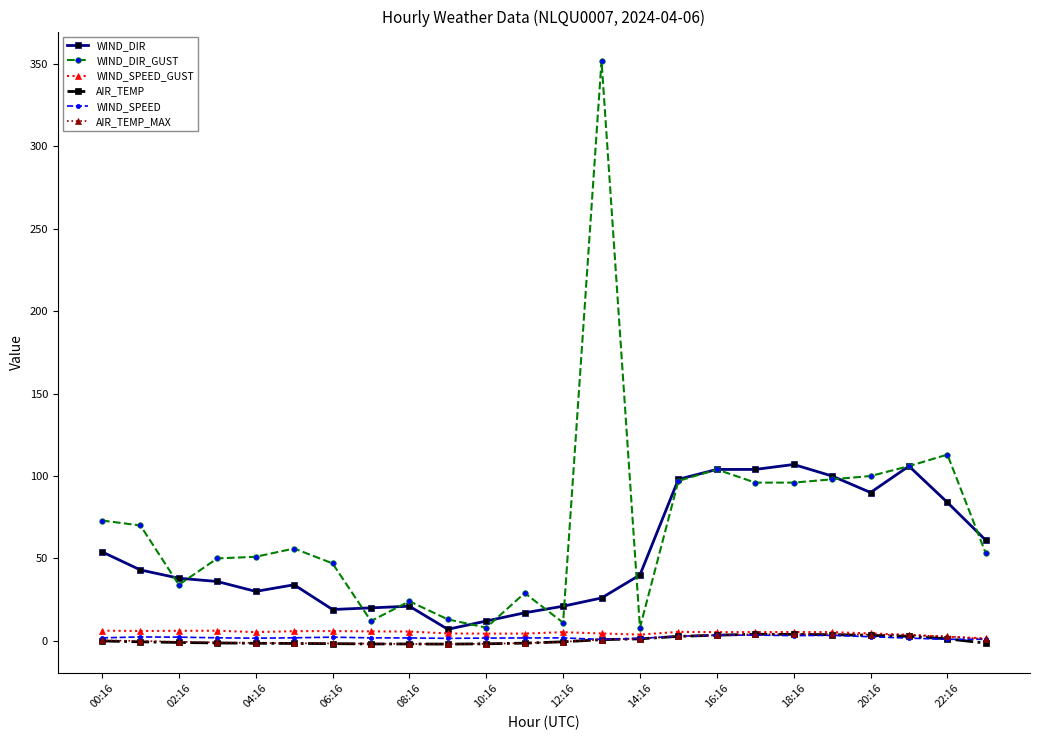

How many categories are shown in the chart?

24